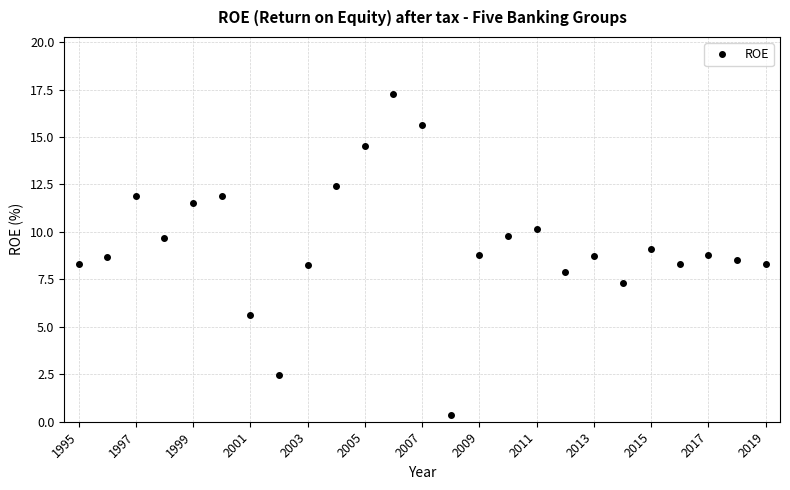

How many lines are shown in the chart?

1